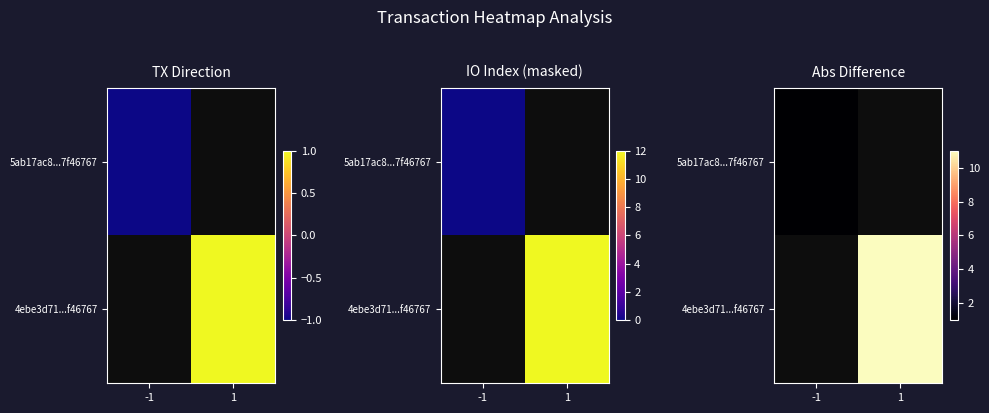

Is it true that 4ebe3d71...f46767 equals 11.0 at 1?

True